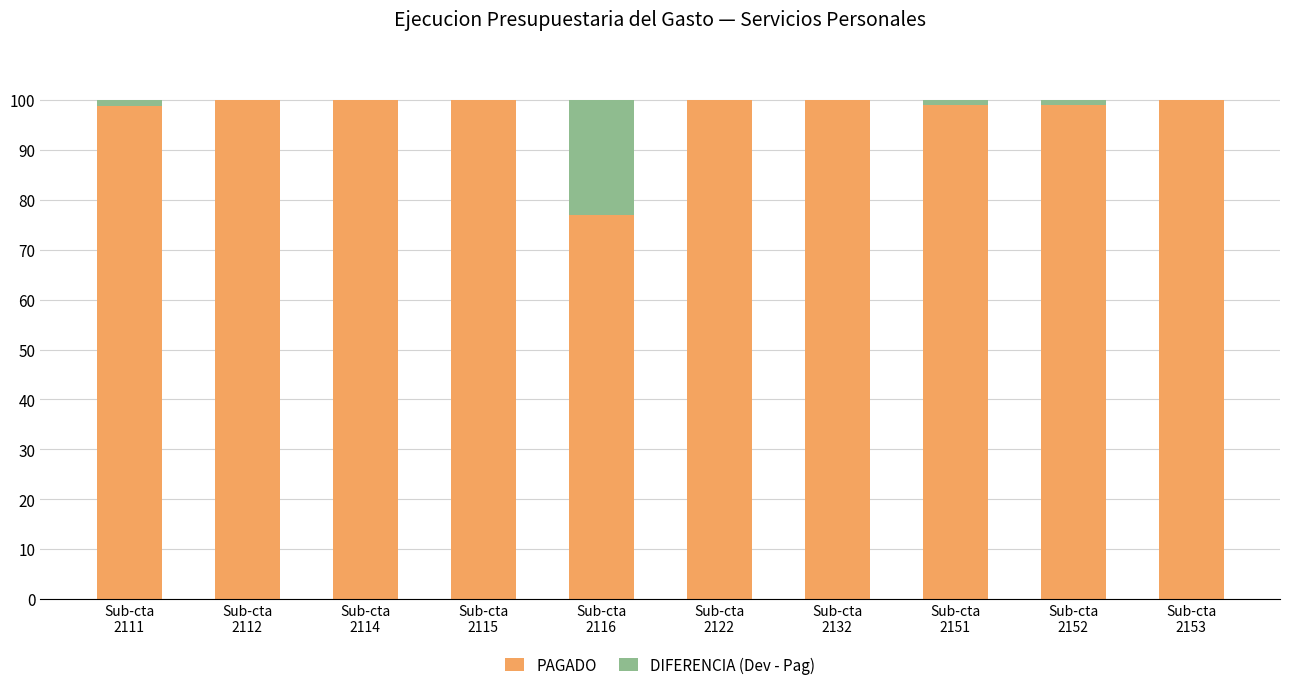

What is the sum of all PAGADO values?

973.9